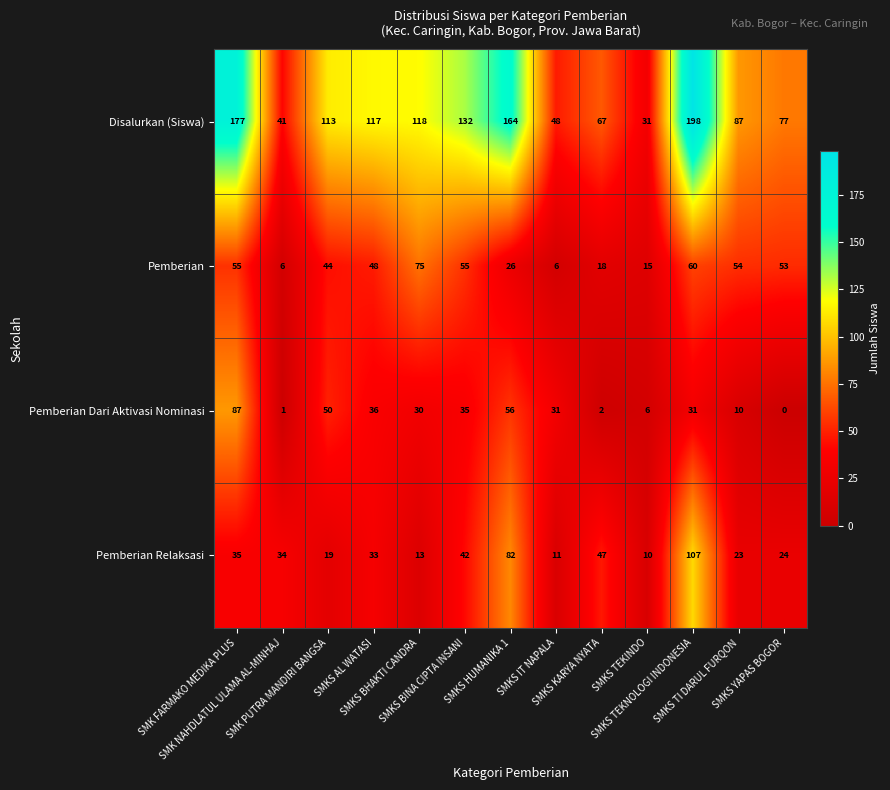

What is the average value of the Pemberian Dari Aktivasi Nominasi series?

29